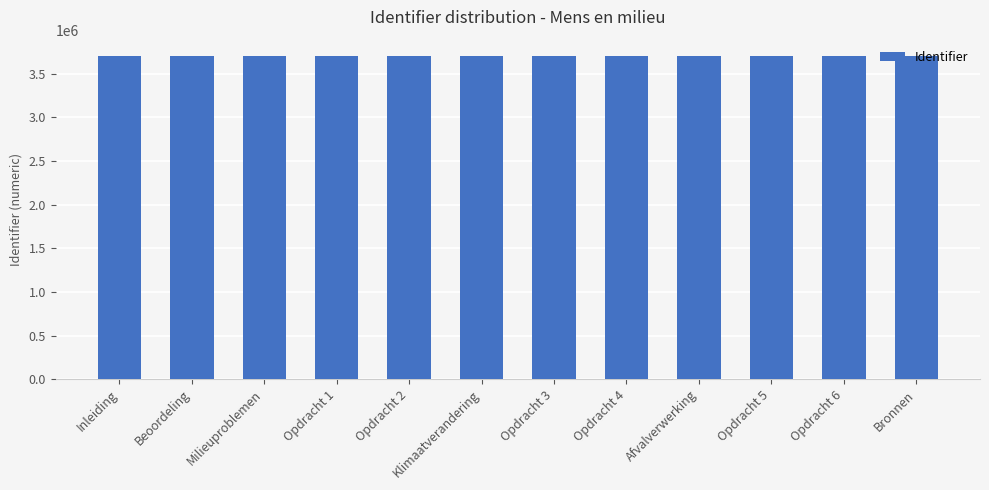

Is it true that the value at Opdracht 4 is 3705505?

True